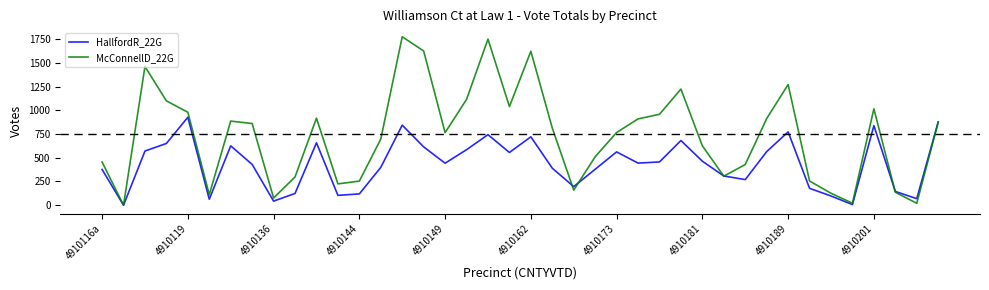

List the series in order of their overall mean, lowest first.

HallfordR_22G, McConnellD_22G